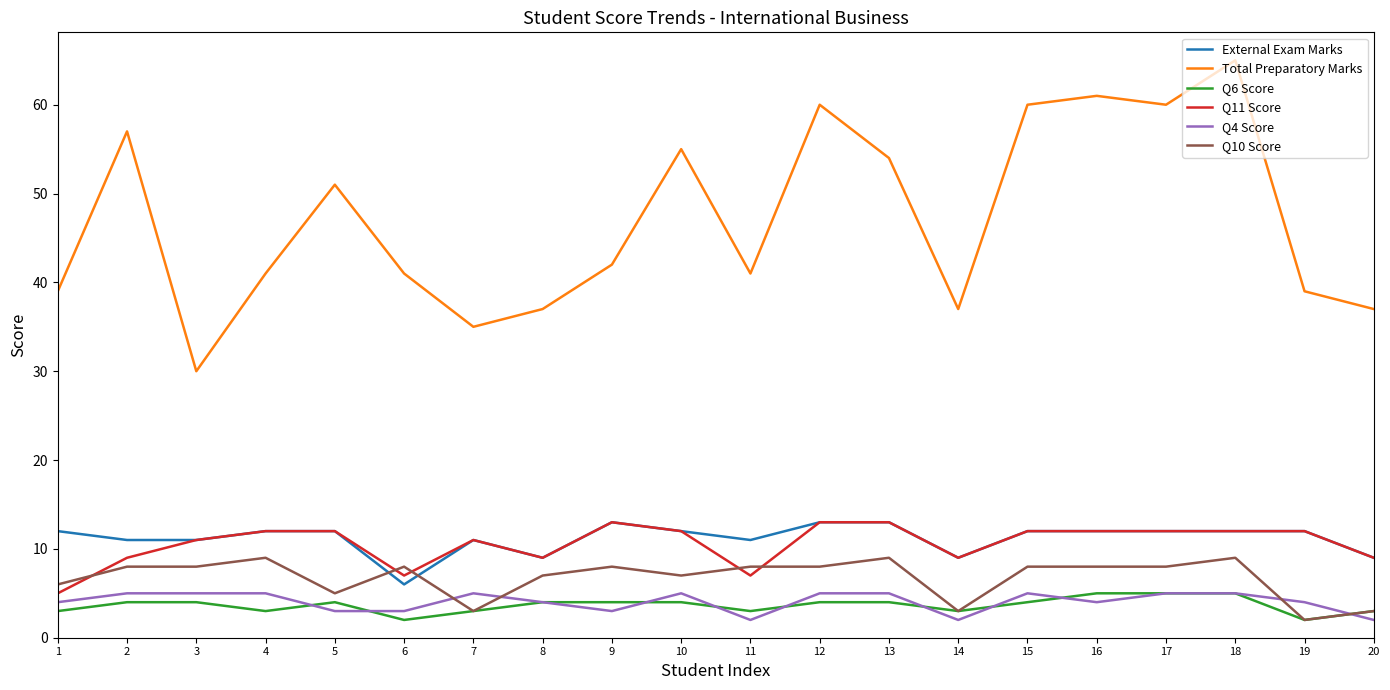

Which series has the widest spread of values?

Total Preparatory Marks